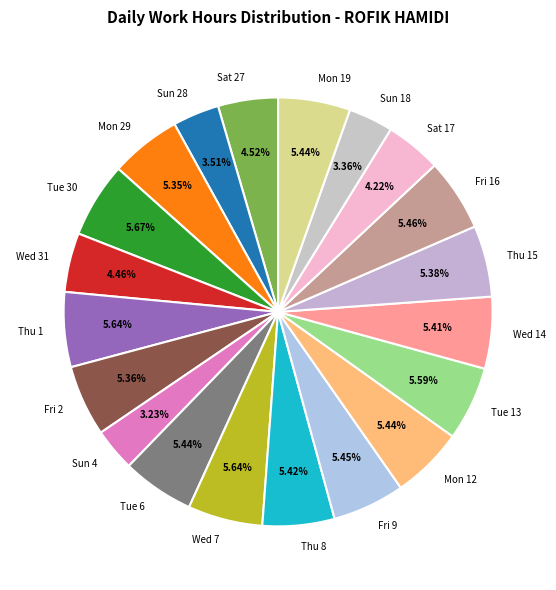

Which has a higher value, Wed 14 or Sat 27?

Wed 14